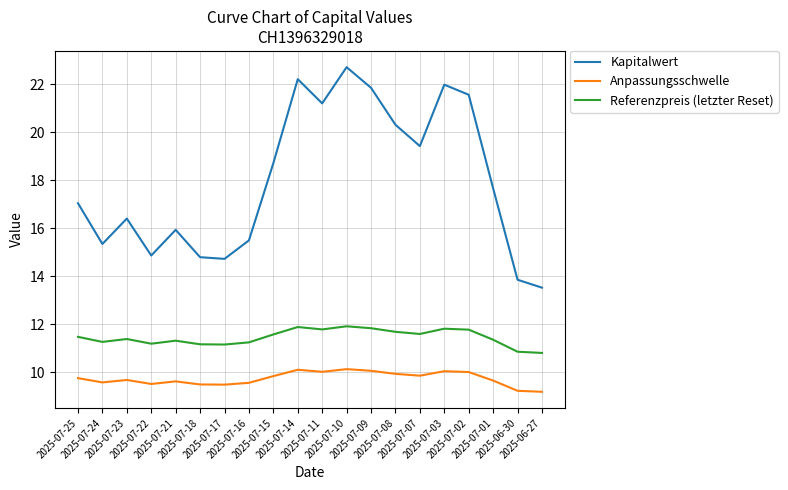

Which series has the largest total across all categories?

Kapitalwert